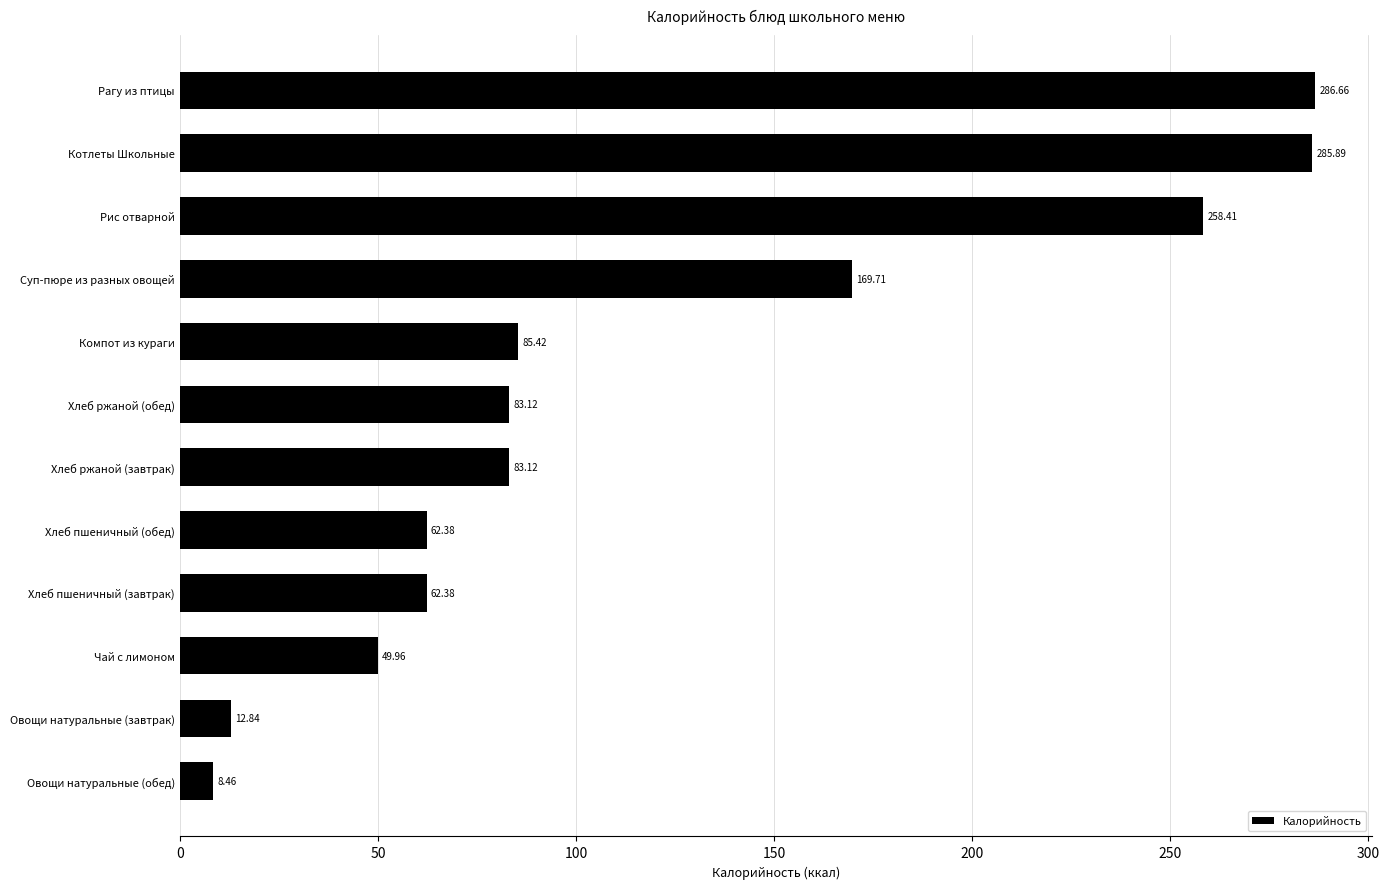

At which category does the chart reach its minimum across all series?

Овощи натуральные (обед)